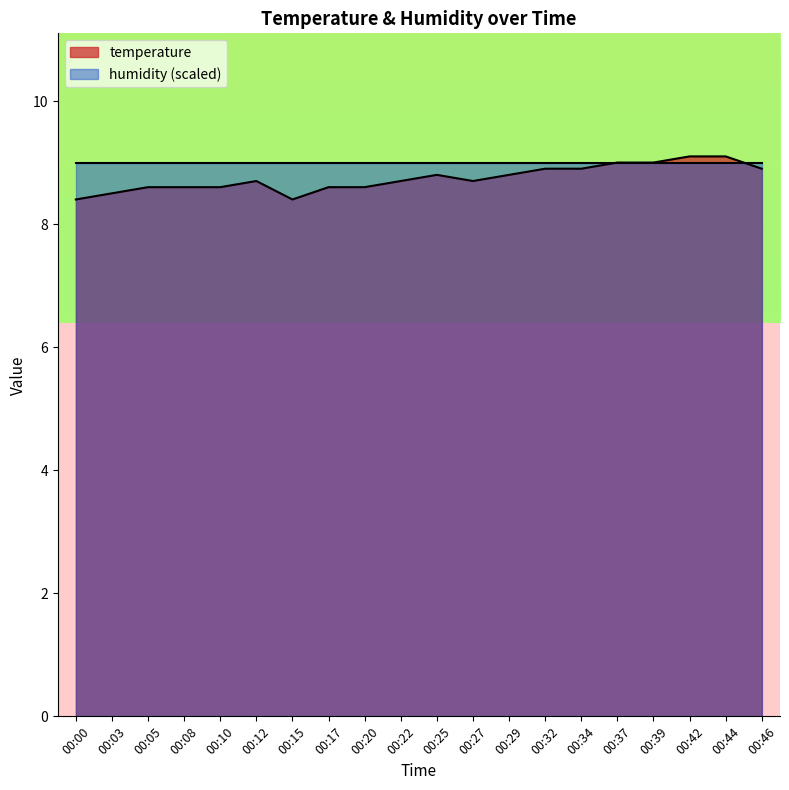

Count the number of data series in this chart.

2